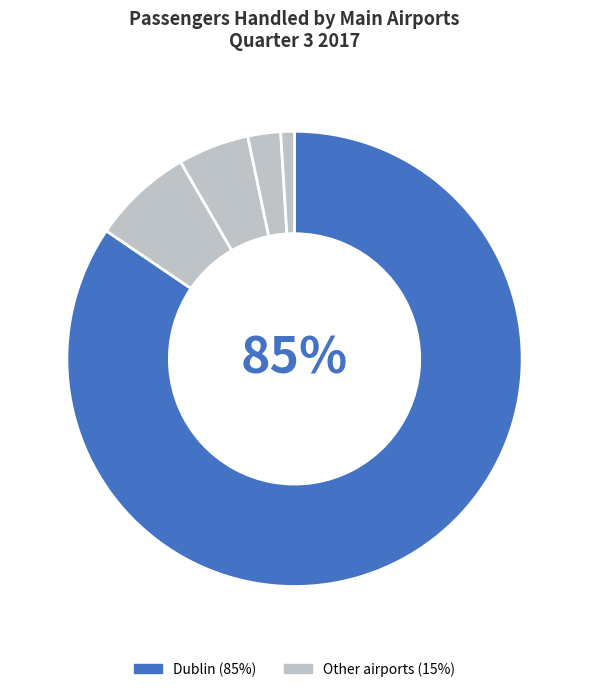

Count the number of slices in the pie.

5